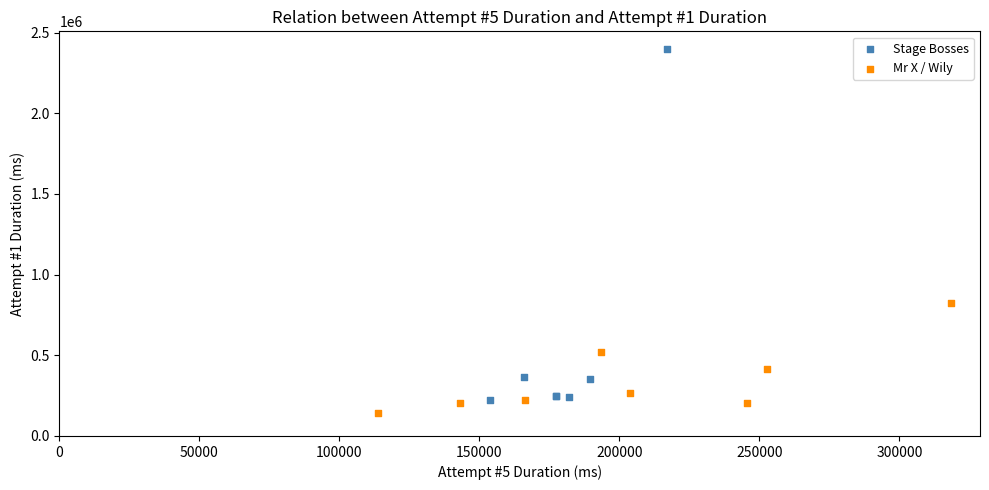

Which series reaches the maximum Y coordinate?

Stage Bosses